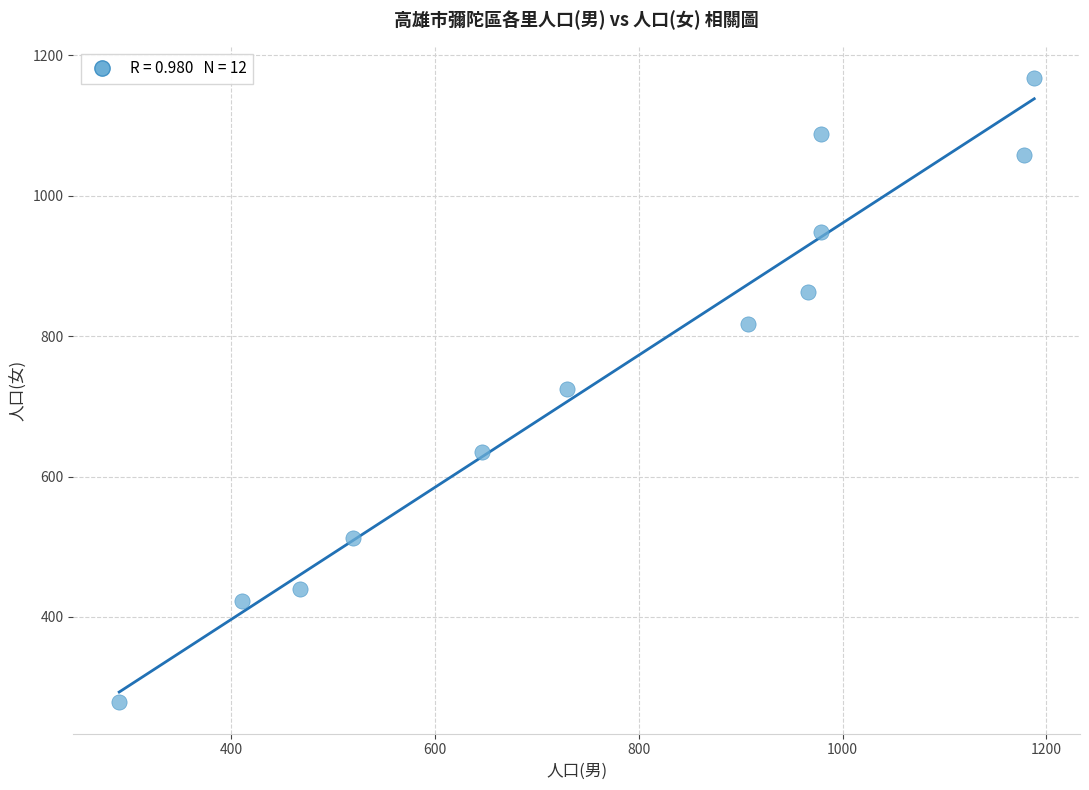

What is the range of Y values (max minus min)?

890